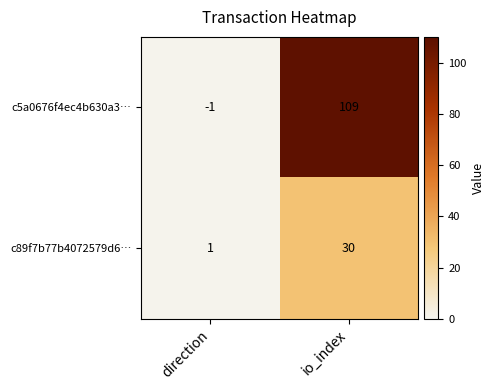

At which category does the chart reach its peak across all series?

io_index